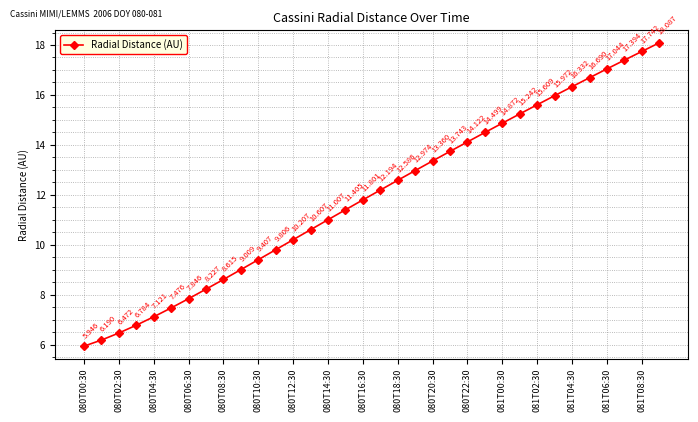

True or false: there are more than 1 points higher than both neighbors.

False